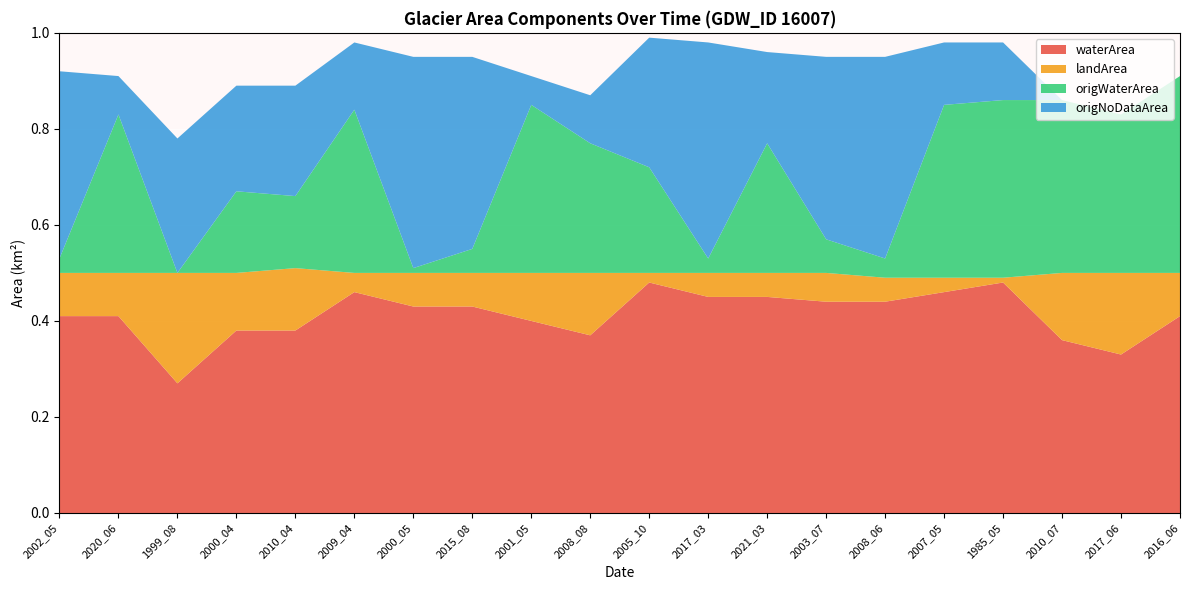

Reading left to right, transcribe all the data shown in this chart.

waterArea: 2002_05=0.4	2020_06=0.4	1999_08=0.3	2000_04=0.4	2010_04=0.4	2009_04=0.5	2000_05=0.4	2015_08=0.4	2001_05=0.4	2008_08=0.4	2005_10=0.5	2017_03=0.5	2021_03=0.5	2003_07=0.4	2008_06=0.4	2007_05=0.5	1985_05=0.5	2010_07=0.4	2017_06=0.3	2016_06=0.4
landArea: 2002_05=0.1	2020_06=0.1	1999_08=0.2	2000_04=0.1	2010_04=0.1	2009_04=0.0	2000_05=0.1	2015_08=0.1	2001_05=0.1	2008_08=0.1	2005_10=0.0	2017_03=0.1	2021_03=0.1	2003_07=0.1	2008_06=0.1	2007_05=0.0	1985_05=0.0	2010_07=0.1	2017_06=0.2	2016_06=0.1
origWaterArea: 2002_05=0.0	2020_06=0.3	1999_08=0.0	2000_04=0.2	2010_04=0.1	2009_04=0.3	2000_05=0.0	2015_08=0.1	2001_05=0.3	2008_08=0.3	2005_10=0.2	2017_03=0.0	2021_03=0.3	2003_07=0.1	2008_06=0.0	2007_05=0.4	1985_05=0.4	2010_07=0.4	2017_06=0.3	2016_06=0.4
origNoDataArea: 2002_05=0.4	2020_06=0.1	1999_08=0.3	2000_04=0.2	2010_04=0.2	2009_04=0.1	2000_05=0.4	2015_08=0.4	2001_05=0.1	2008_08=0.1	2005_10=0.3	2017_03=0.5	2021_03=0.2	2003_07=0.4	2008_06=0.4	2007_05=0.1	1985_05=0.1	2010_07=0.0	2017_06=0.0	2016_06=0.0